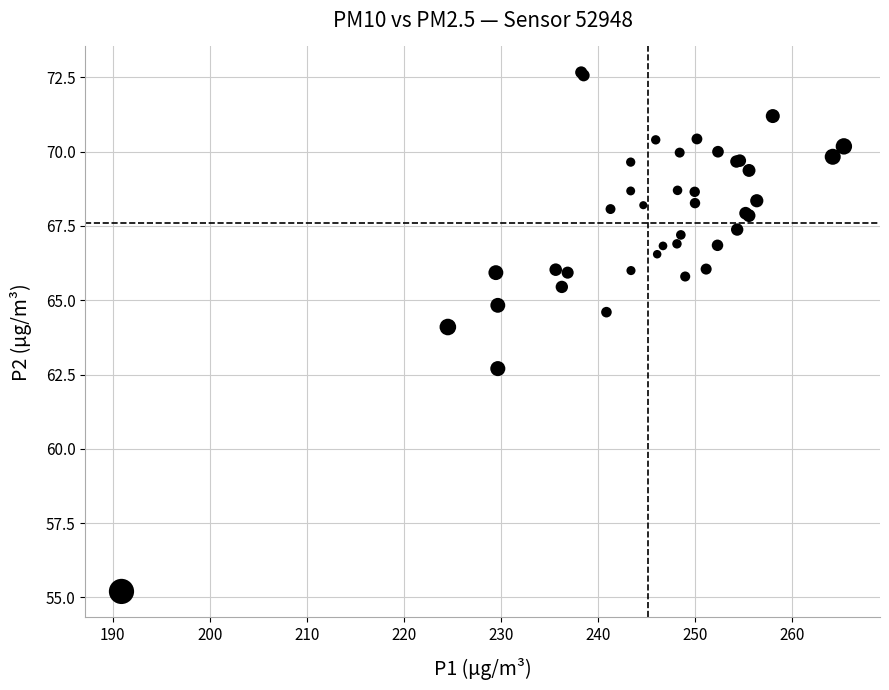

What Y value in the scatter plot is closest to 63?

62.7